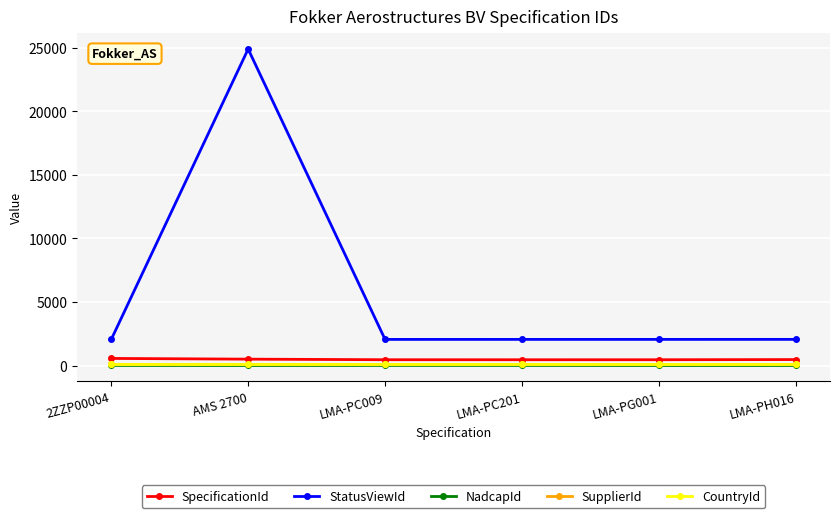

Is the value of StatusViewId at 2ZZP00004 greater than the value of NadcapId at LMA-PH016?

Yes